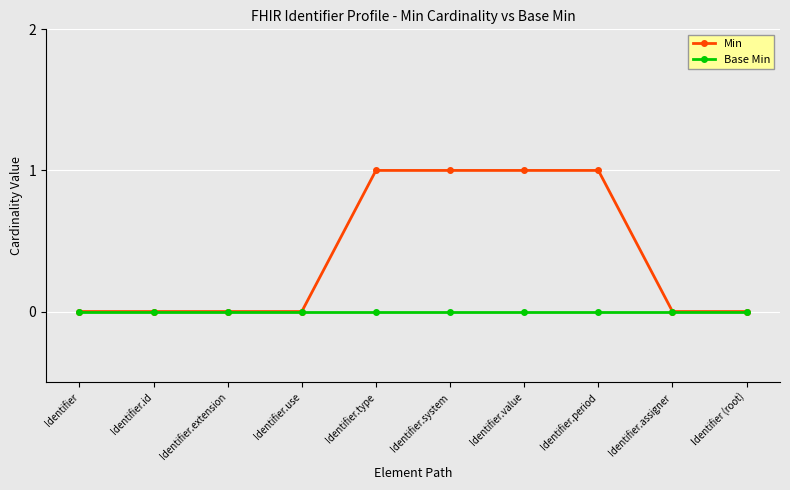

Count the number of data series in this chart.

2